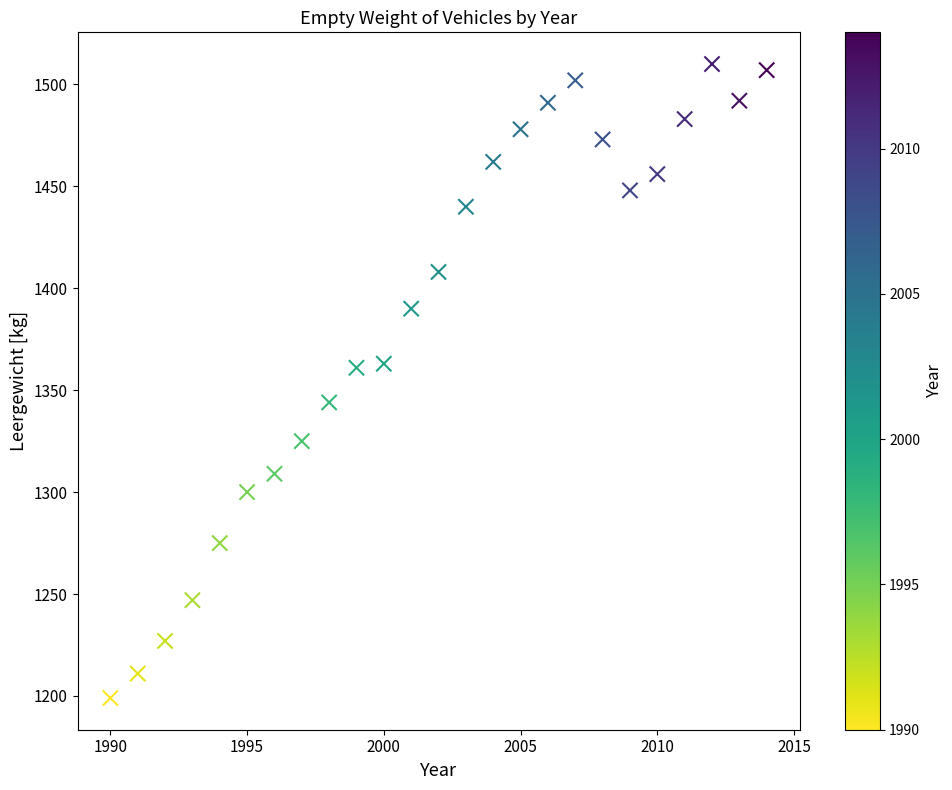

What is the range of Y values (max minus min)?

311